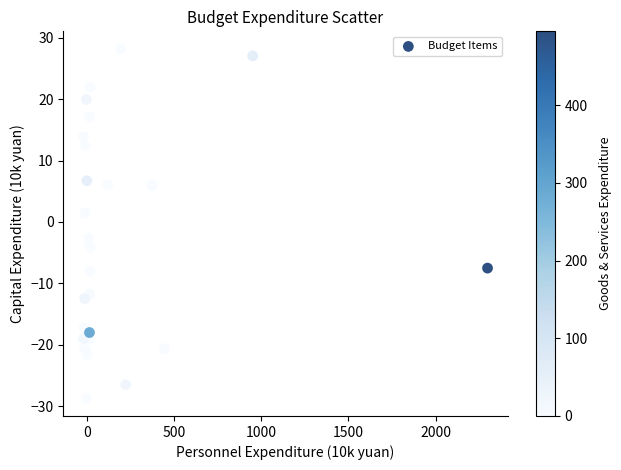

What Y value in the scatter plot is closest to 0?

1.5